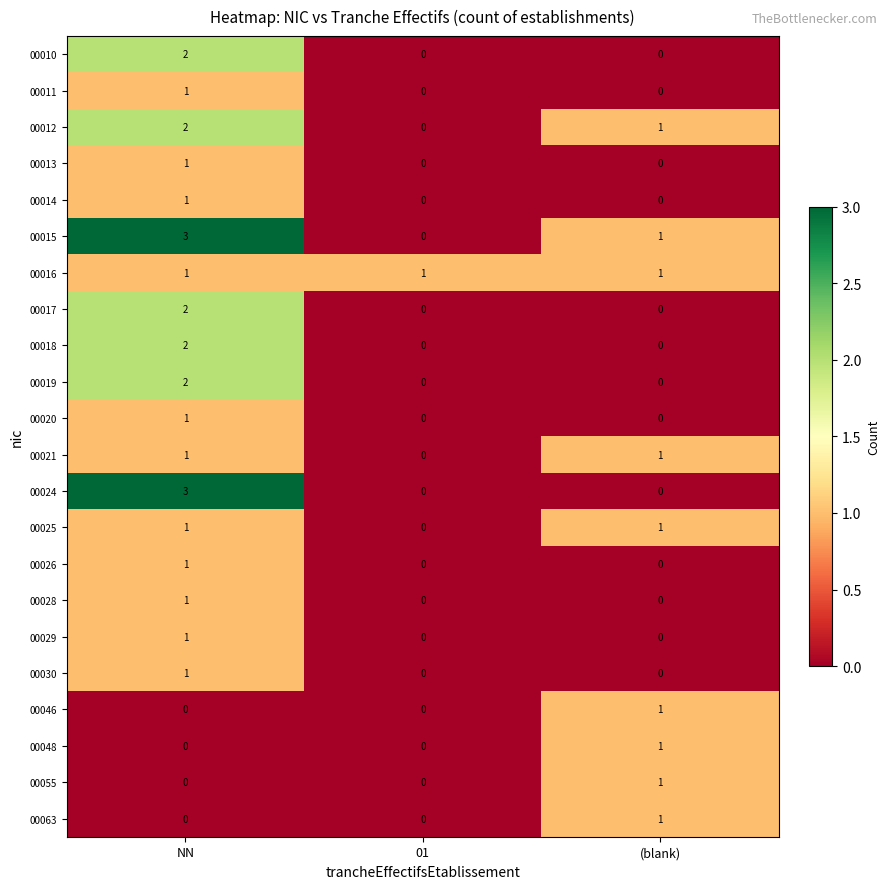

The 00025 series shows 1 at (blank). True or false?

True